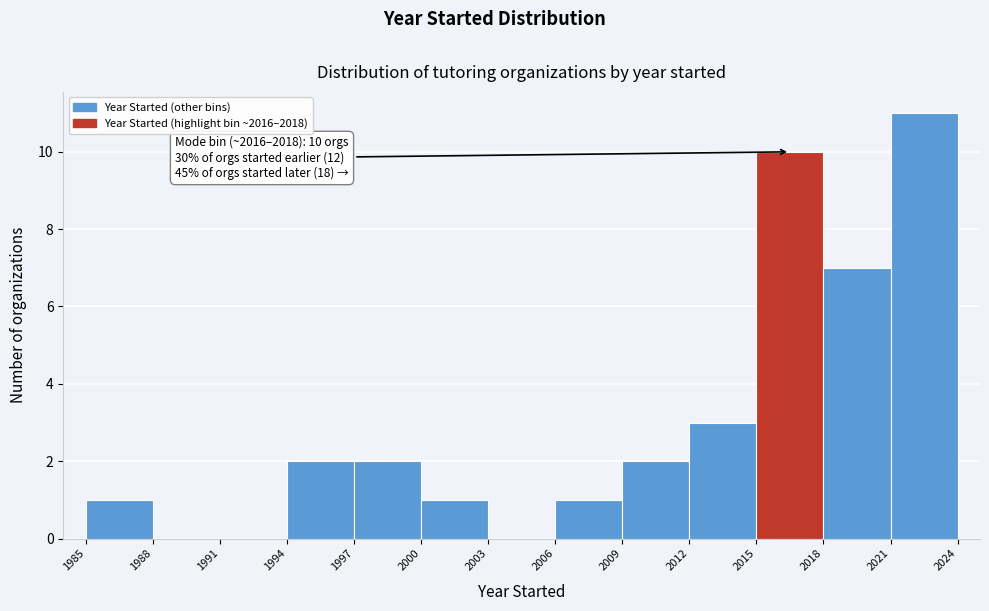

Over which range of the x-axis is the bar tallest?

2021 to 2024